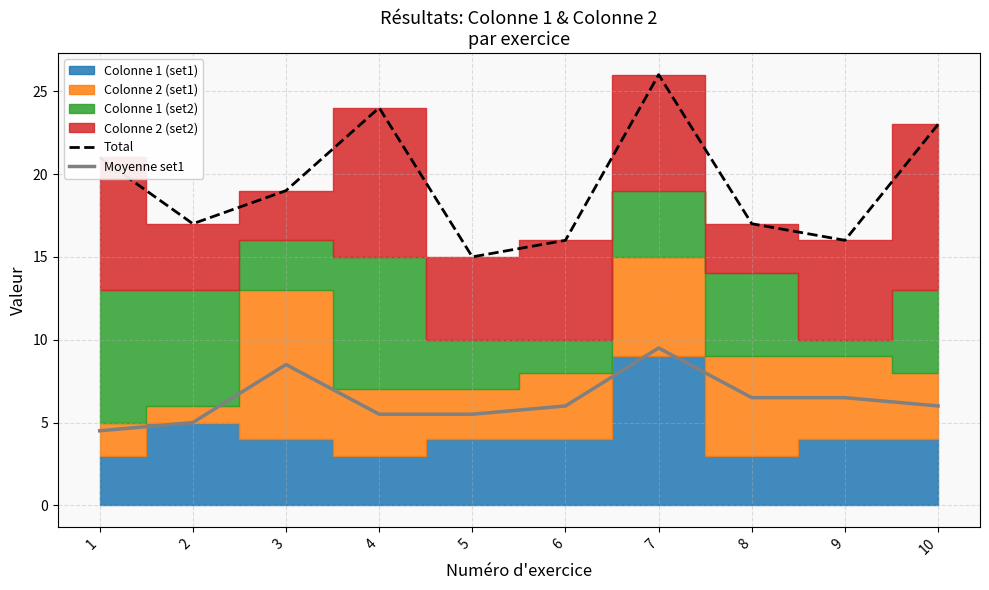

How many categories are shown in the chart?

10